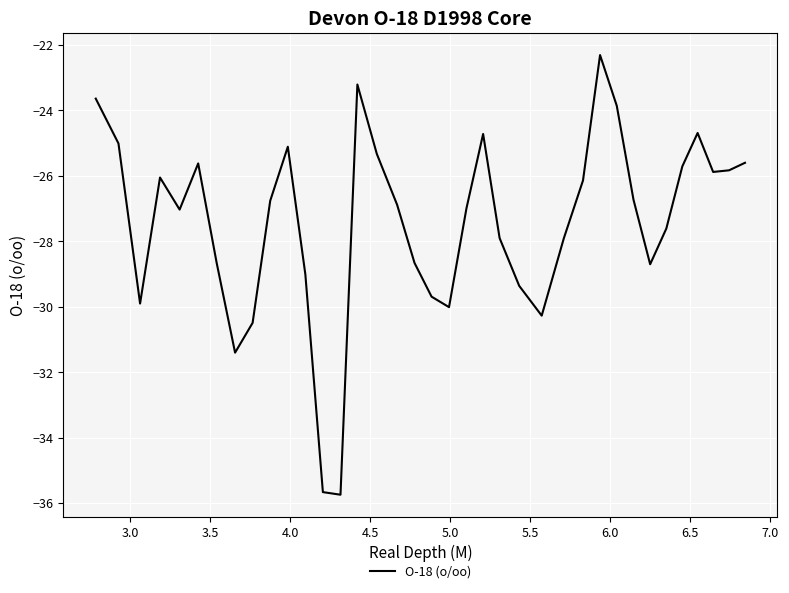

What is the greatest value displayed?

-22.3